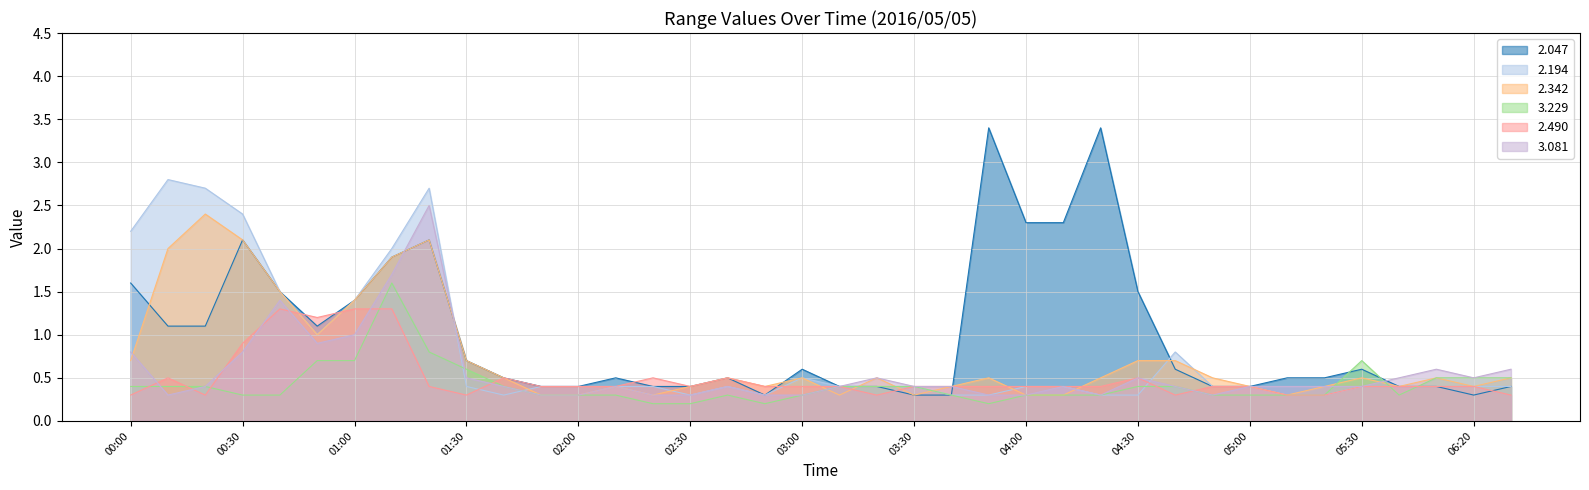

Where is 3.229 nearest to the value 0?

02:20